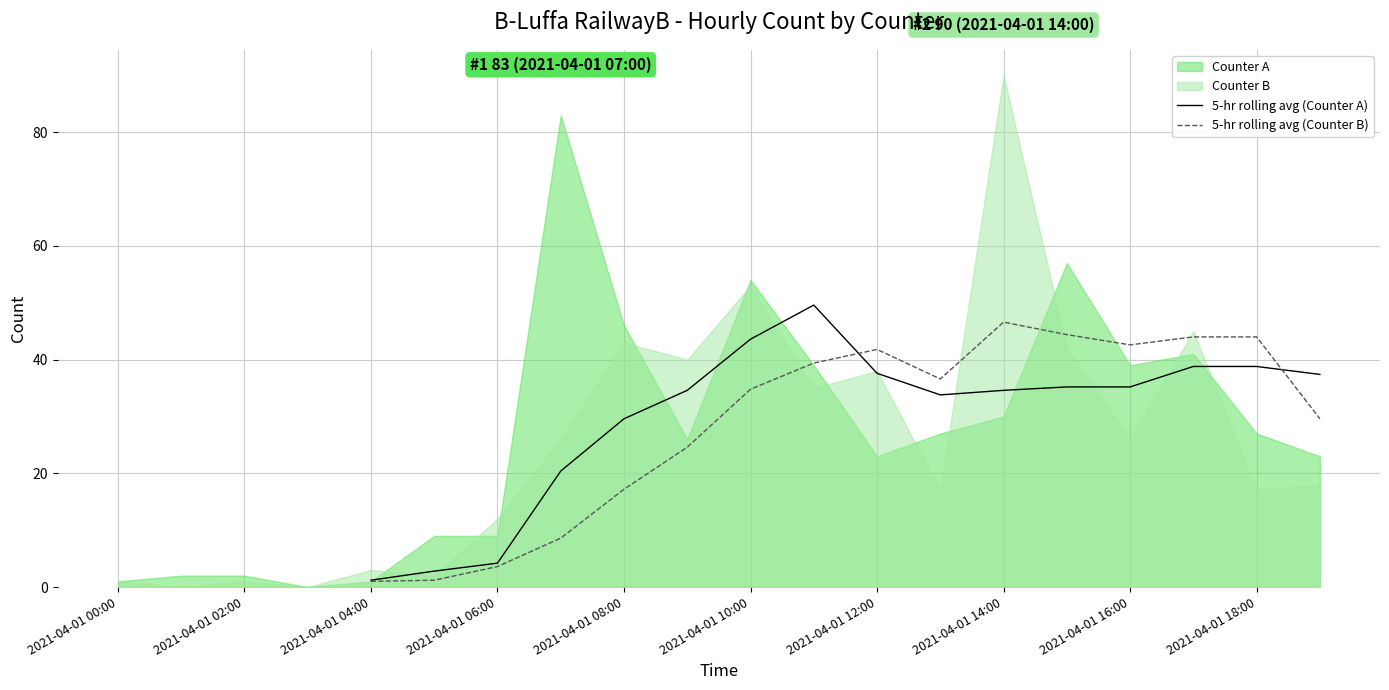

How many data points in 5-hr rolling avg (Counter A) are above 29?

12